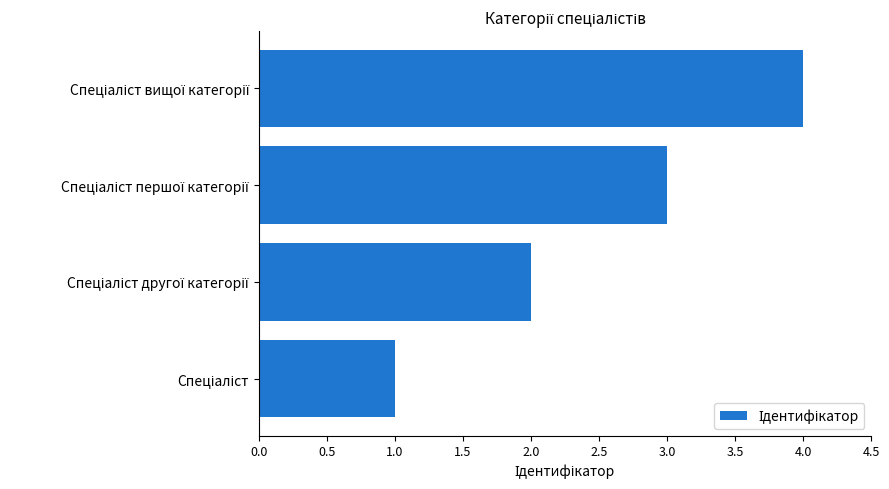

What is the greatest value displayed?

4